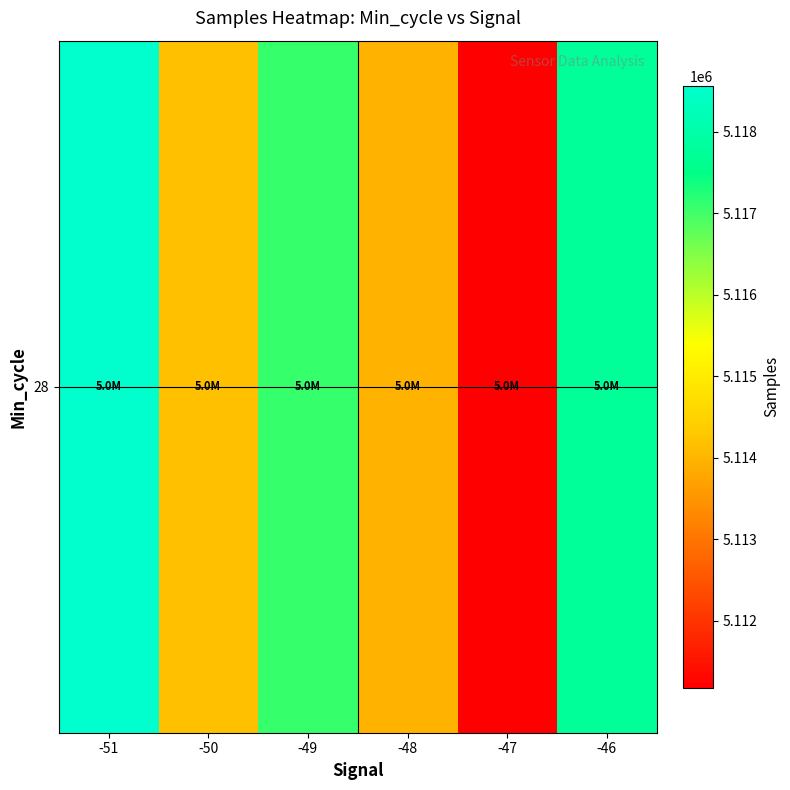

What is the maximum value shown in the chart?

5118560.0